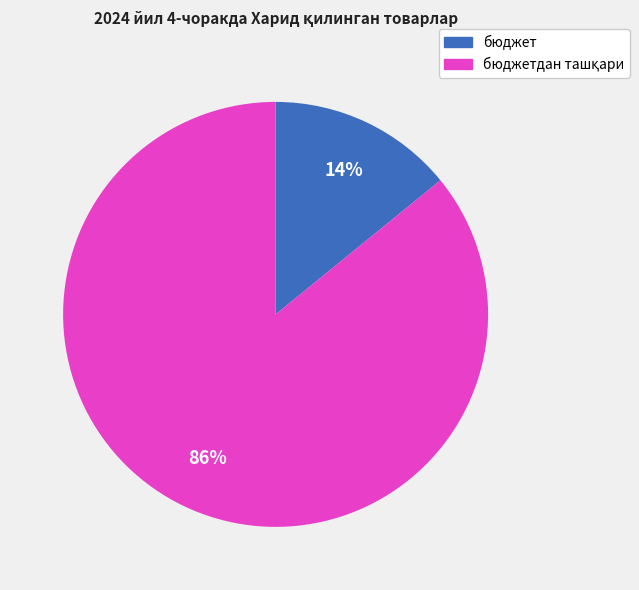

Does any single category account for the majority?

Yes